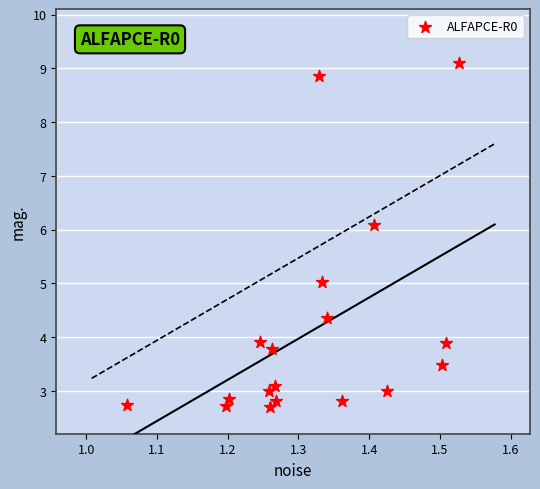

What is the range of X values (max minus min)?

0.5